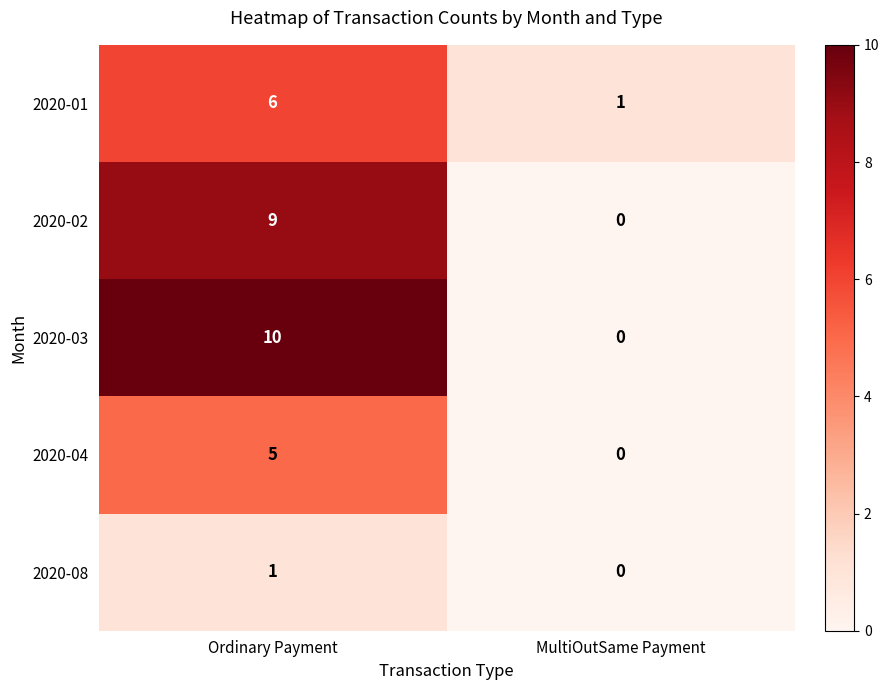

How many categories are shown in the chart?

2